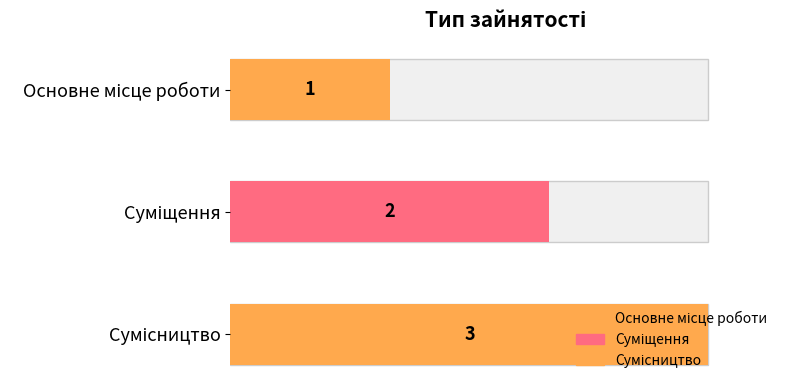

Reading left to right, list all the values displayed in this chart.

Основне місце роботи=1	Суміщення=2	Сумісництво=3